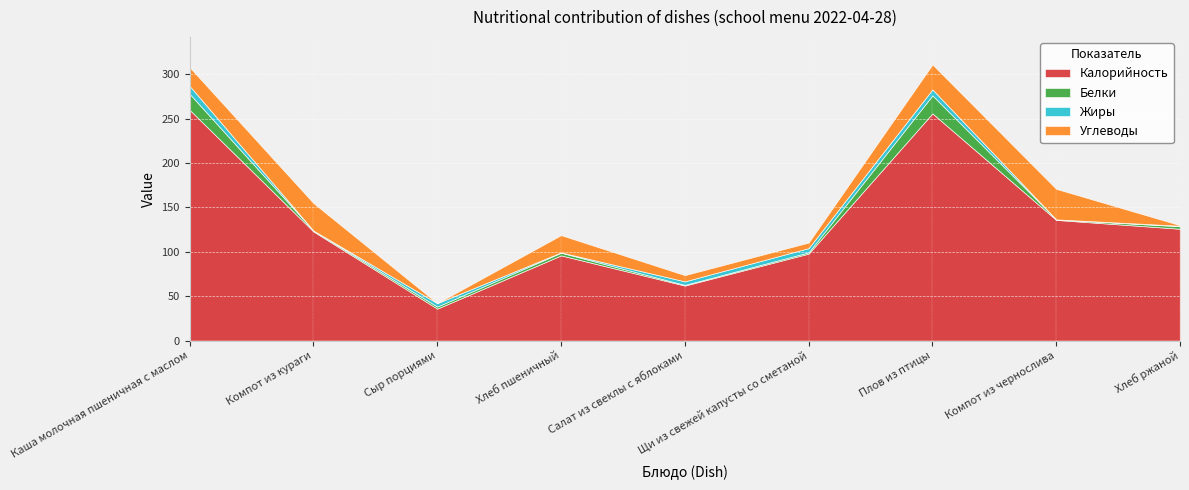

Which series has the largest range (max minus min)?

Калорийность